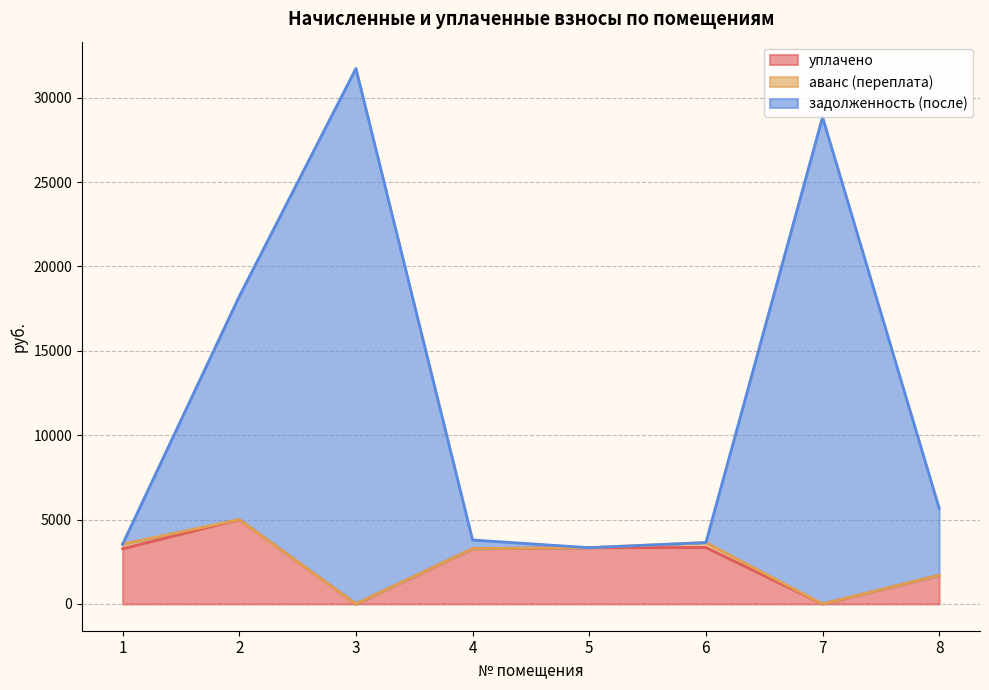

At which category is the sum across all series the highest?

3